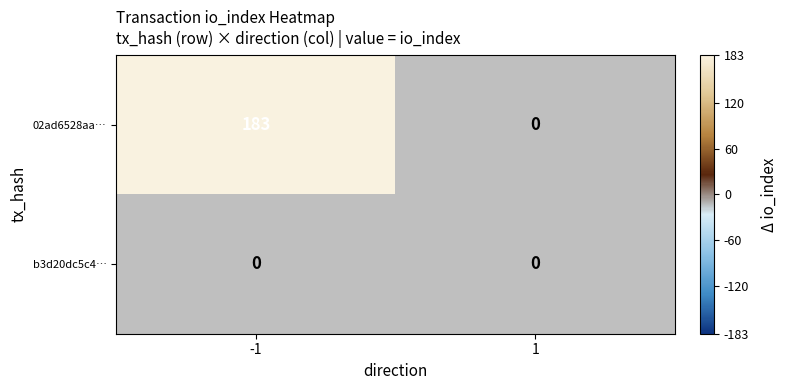

Is the value of 02ad6528aa3b83eb2688db7b0b942723d71f755 at 1 greater than the value of b3d20dc5c42935e3066e75bc1435183c072cc00 at 1?

No